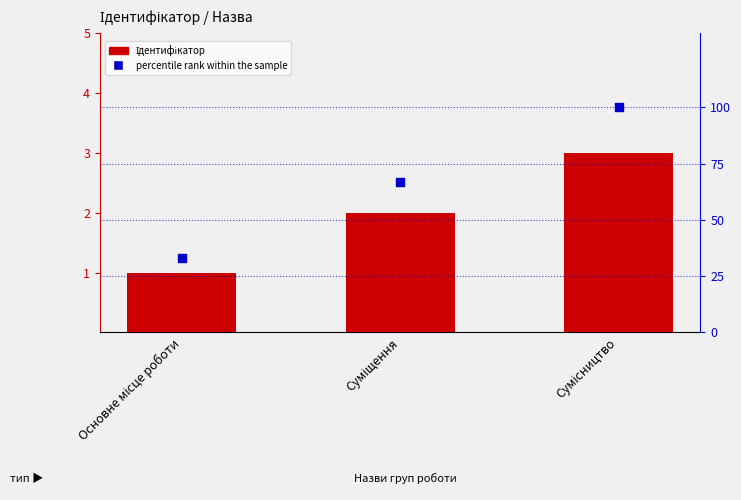

What are all the series names shown in the legend?

Ідентифікатор, percentile rank within the sample